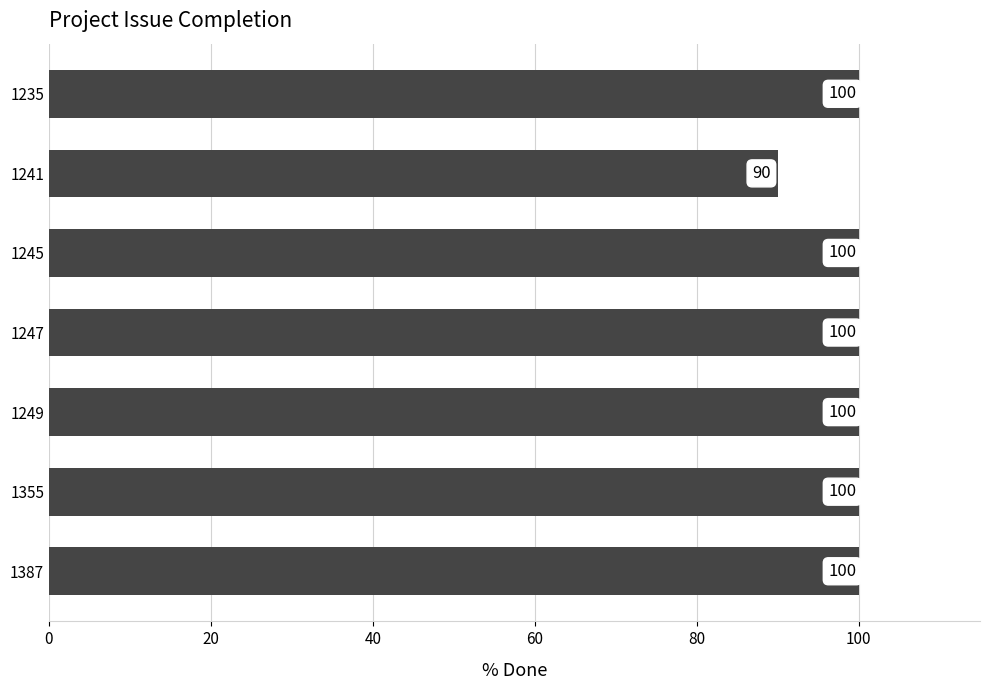

Which label corresponds to the smallest value in the chart?

1241